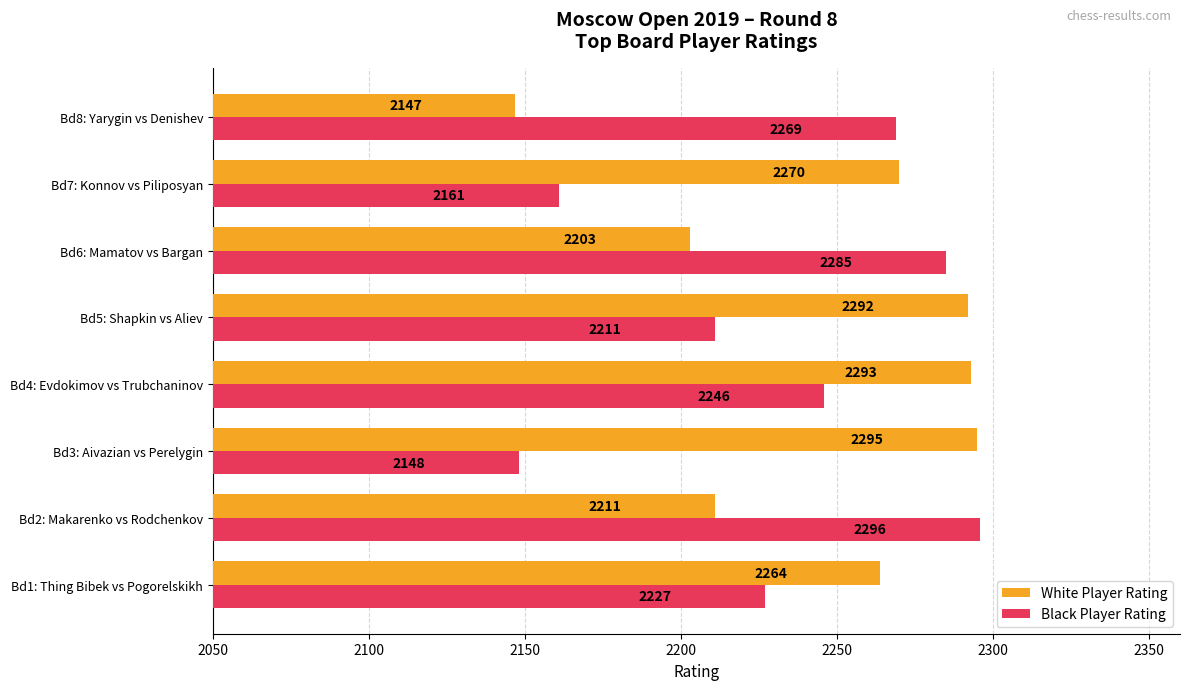

What is the difference between the highest and lowest values at Bd5: Shapkin vs Aliev?

81